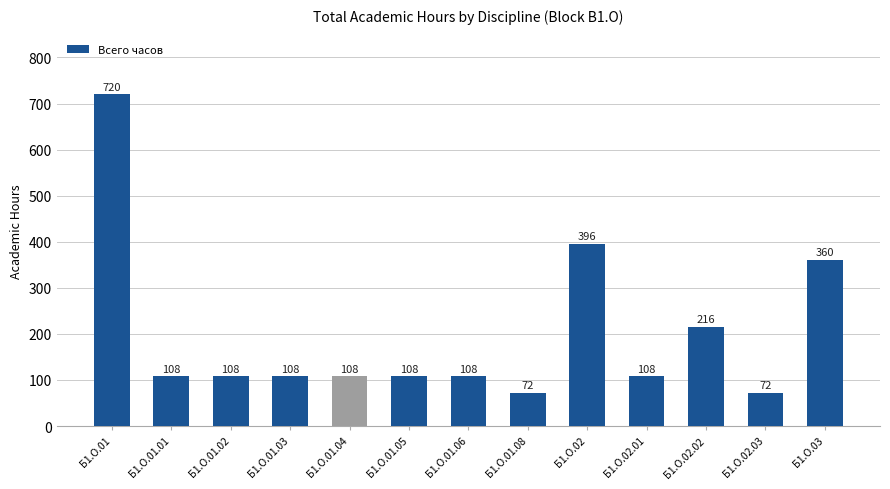

Are the bars horizontal?

No